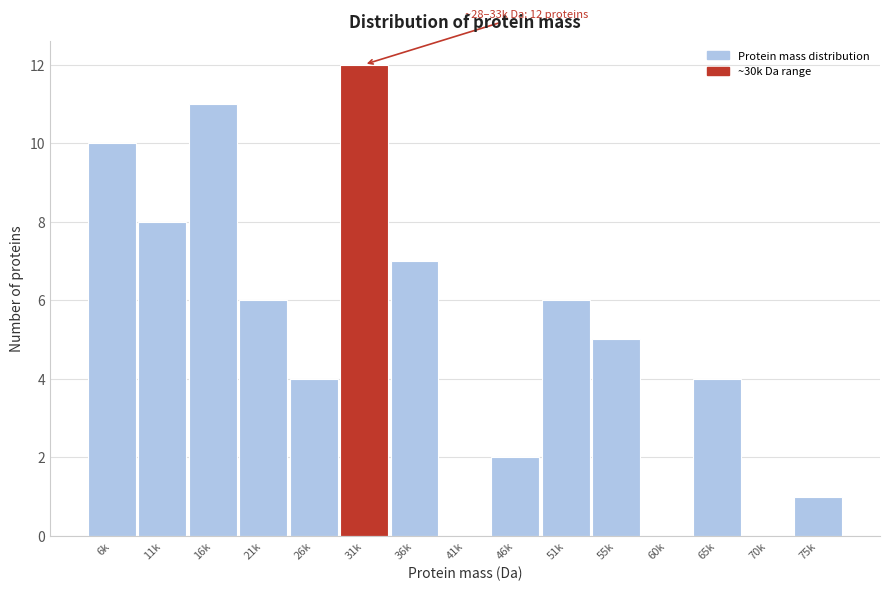

Reading left to right, list all the values displayed in this chart.

6k=10	11k=8	16k=11	21k=6	26k=4	31k=12	36k=7	41k=0	46k=2	51k=6	55k=5	60k=0	65k=4	70k=0	75k=1